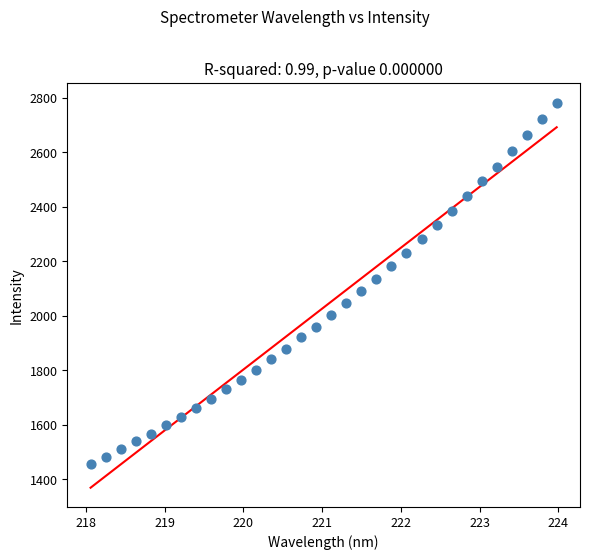

What is the range of X values (max minus min)?

5.9